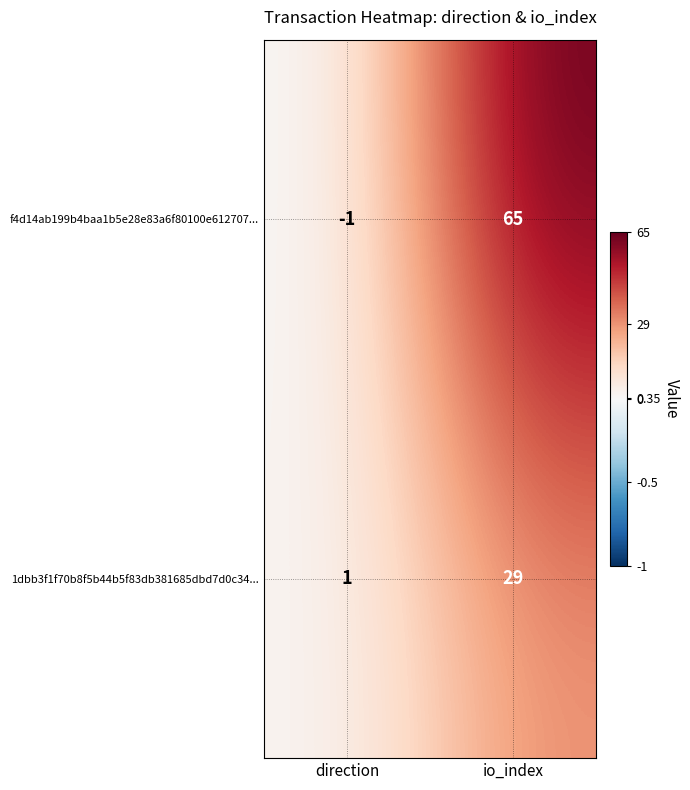

Reading left to right, list all the values displayed in this chart.

f4d14ab199b4baa1b5e28e83a6f80100e612707...: -1	65
1dbb3f1f70b8f5b44b5f83db381685dbd7d0c34...: 1	29